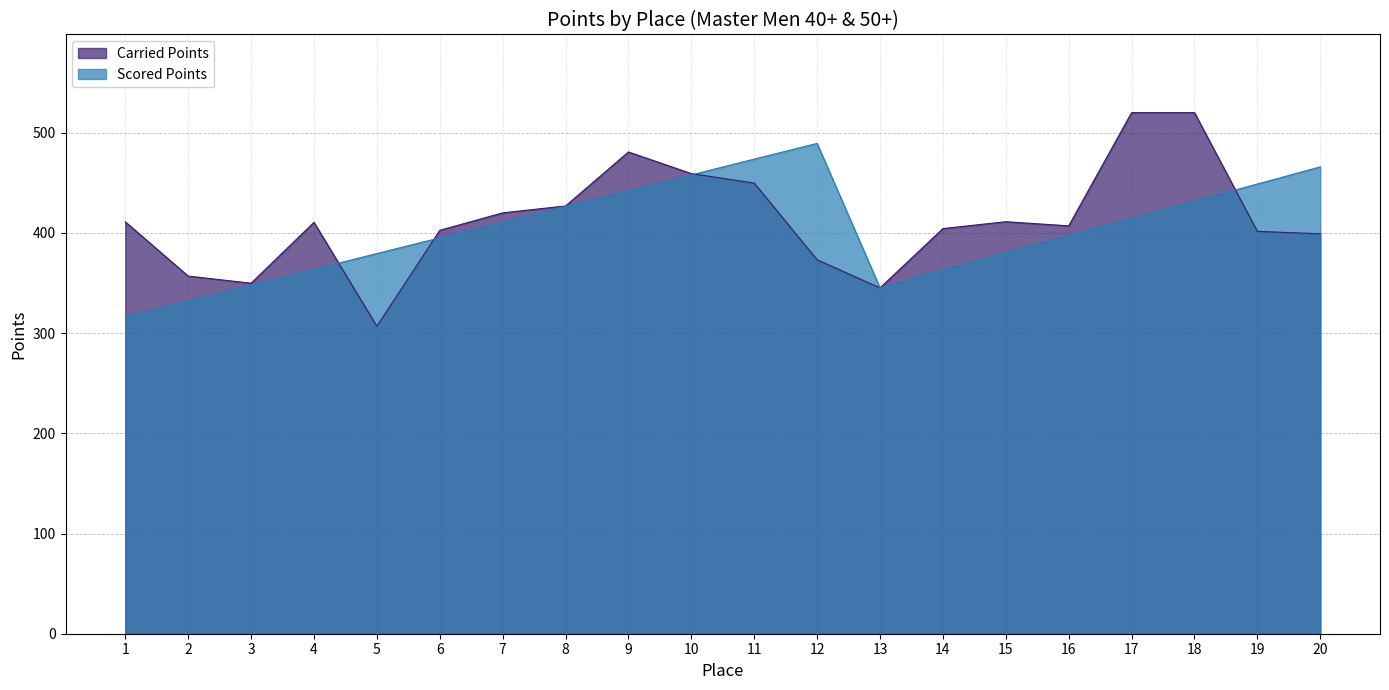

What is the spread (max minus min) of values at 14?

40.9